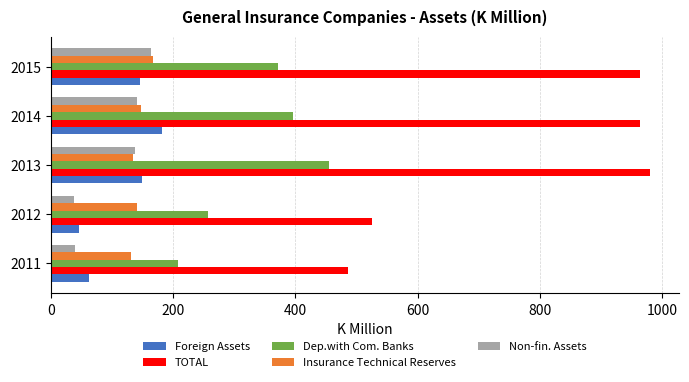

Which category has the highest value in the Non-fin. Assets series?

2015